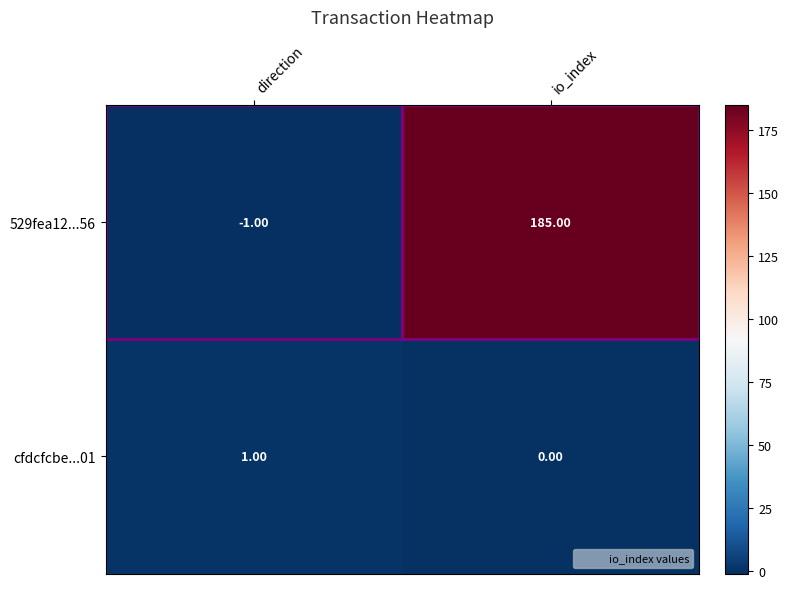

Where is 529fea12...56 nearest to the value 92?

direction